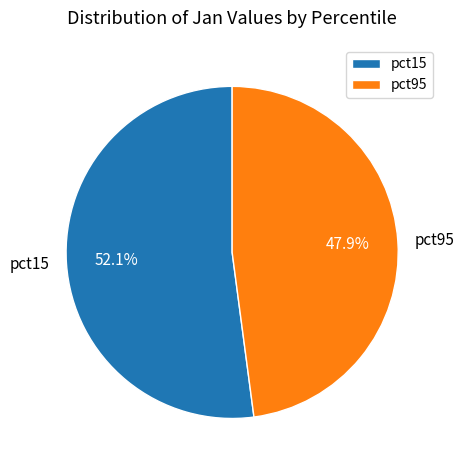

Between pct95 and pct15, which is larger?

pct15